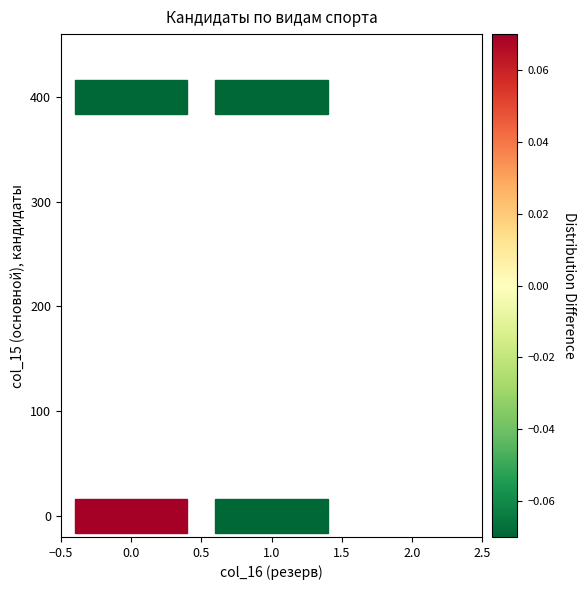

What is the average Y value?

200